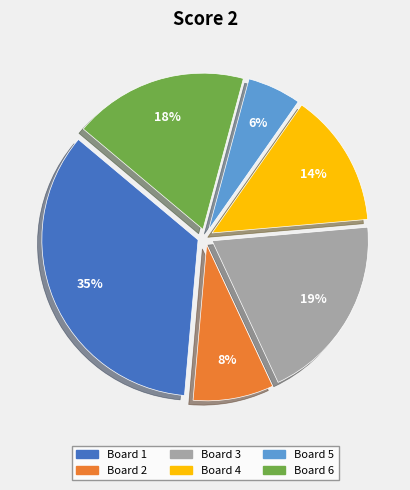

Is there a majority slice in this chart?

No